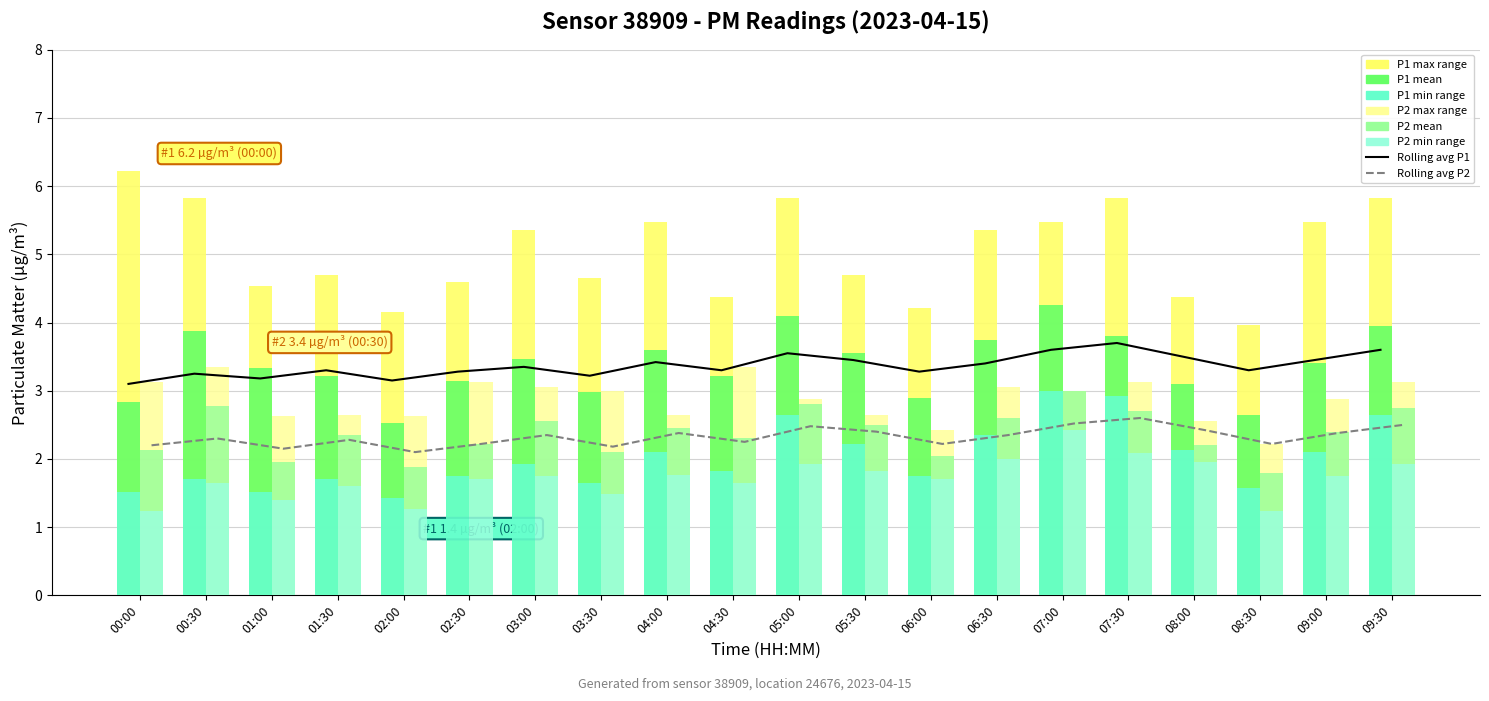

What is the total value across all series at 07:00?

6.1